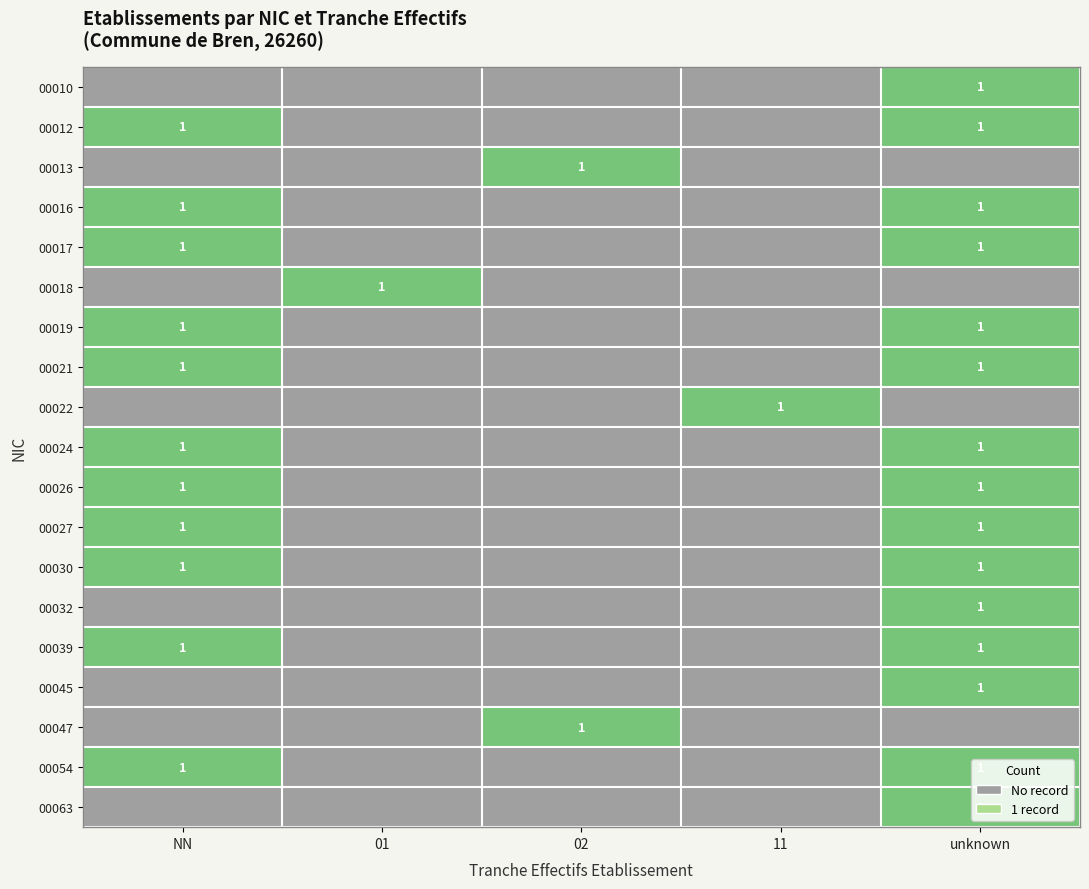

What is the highest value of the 00021 series?

1.0